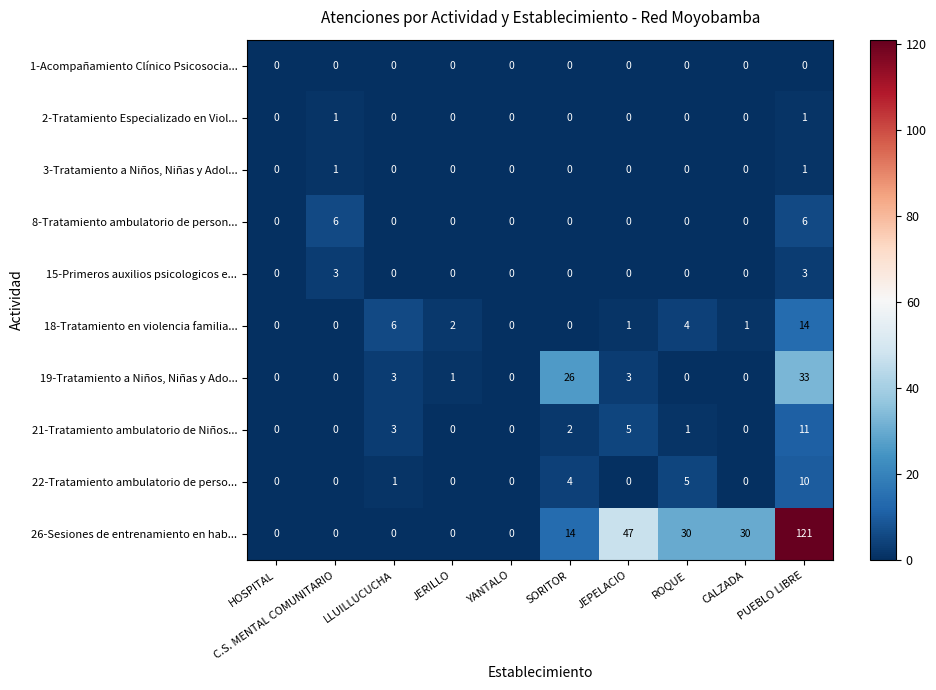

At which category is the sum across all series the highest?

PUEBLO LIBRE